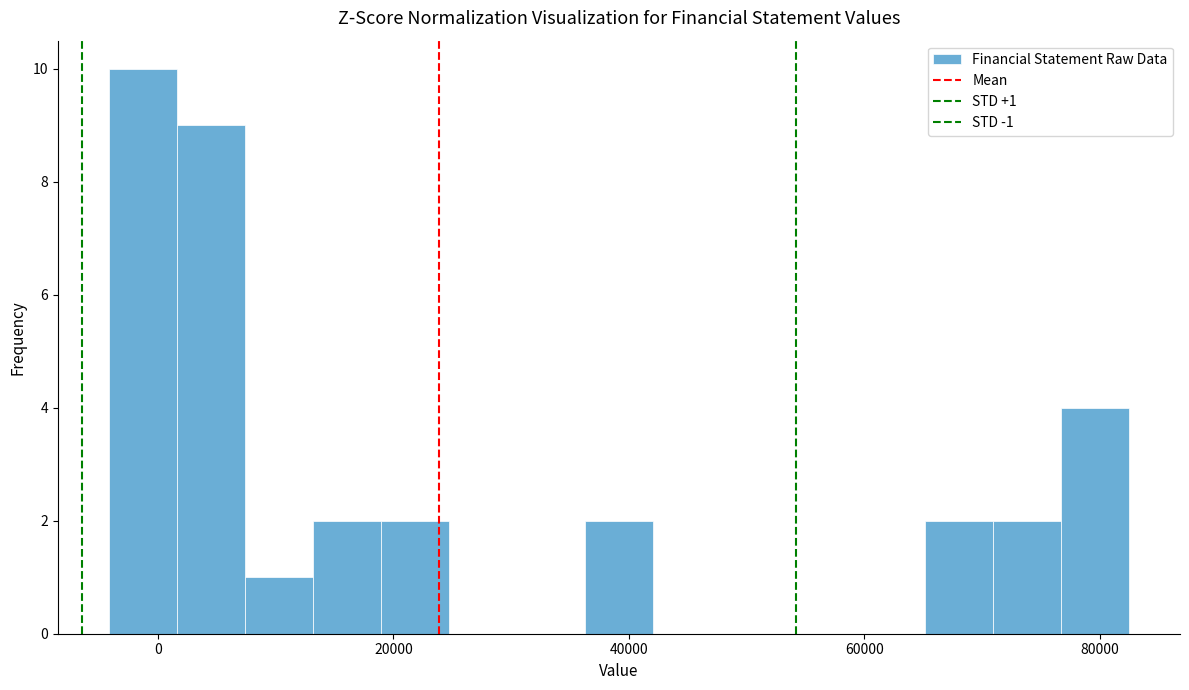

Read against the x-axis, roughly where is the centre of the tallest bar?

-2000